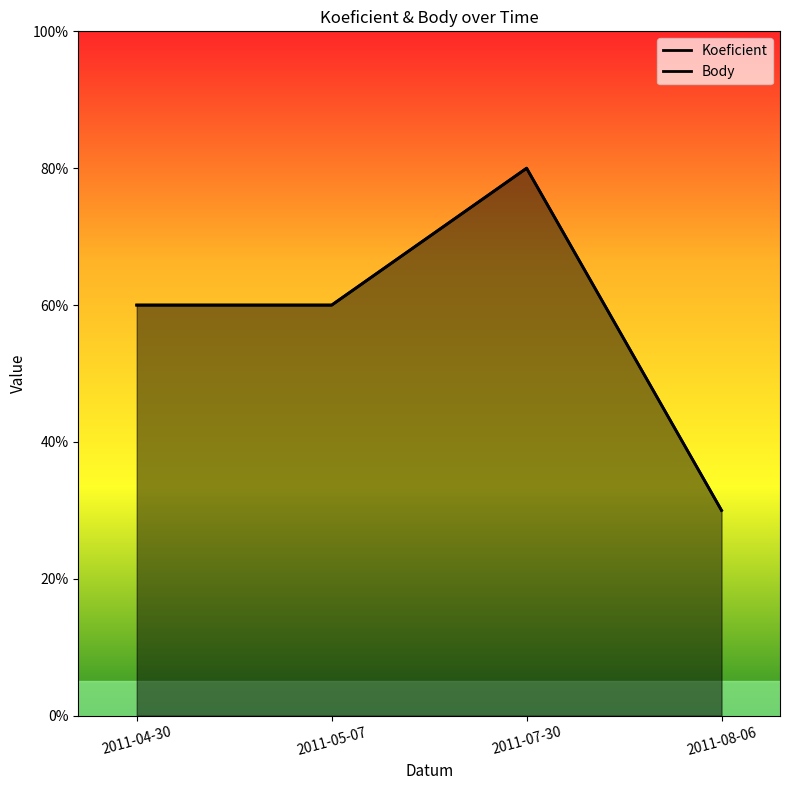

Does the chart display data point markers on the line(s)?

No